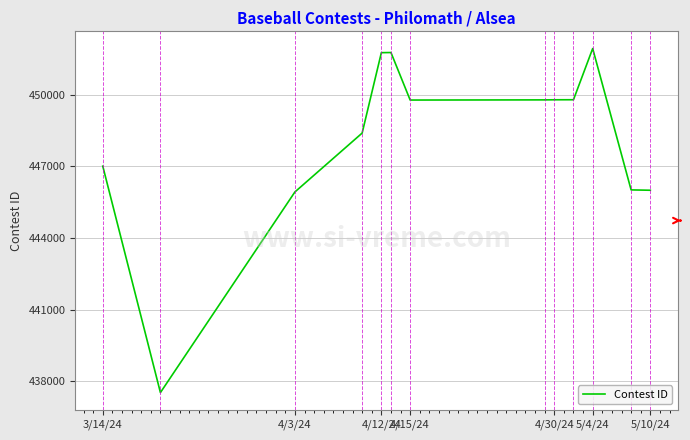

What is the maximum value shown in the chart?

451938